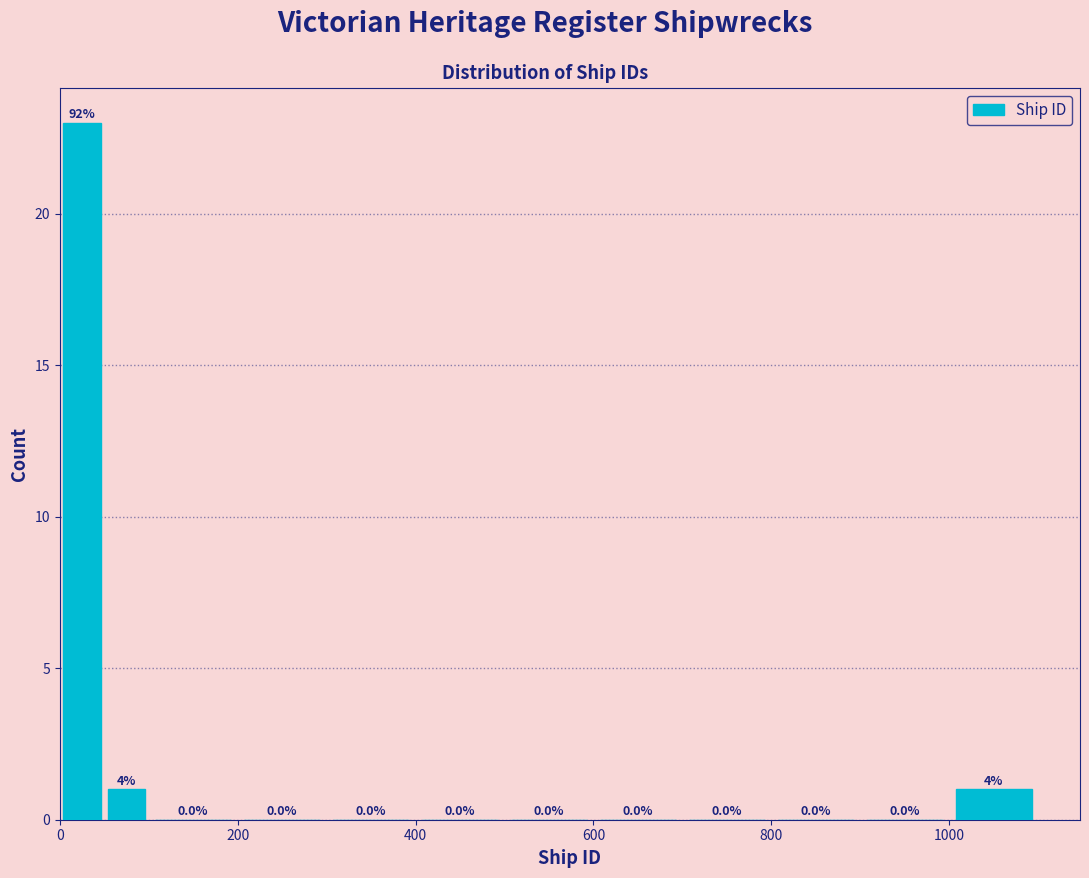

Around what value on the x-axis is the tallest bar? Give the approximate position of its centre, as read against the axis.

20